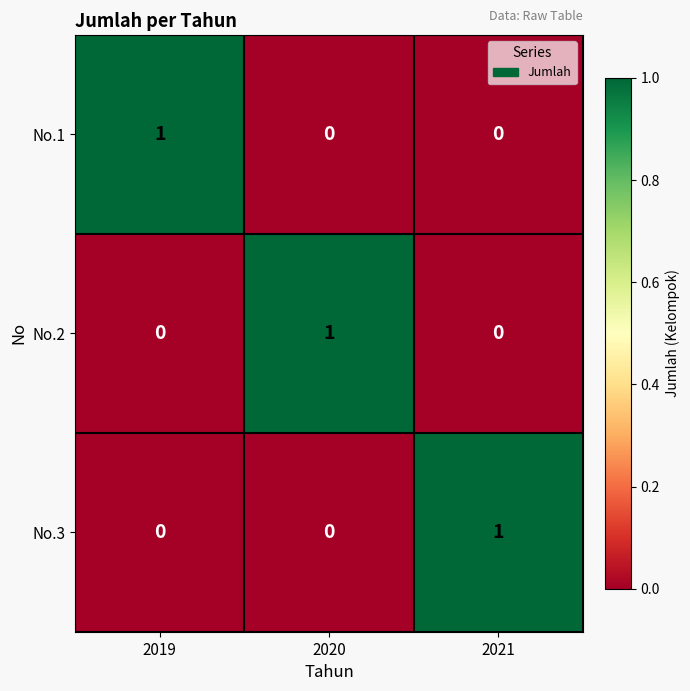

Reading left to right, extract all data points from this chart.

No.1: 2019=1	2020=0	2021=0
No.2: 2019=0	2020=1	2021=0
No.3: 2019=0	2020=0	2021=1